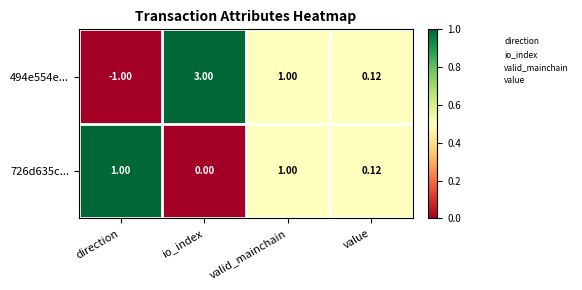

Where is 494e554e... nearest to the value 1?

valid_mainchain